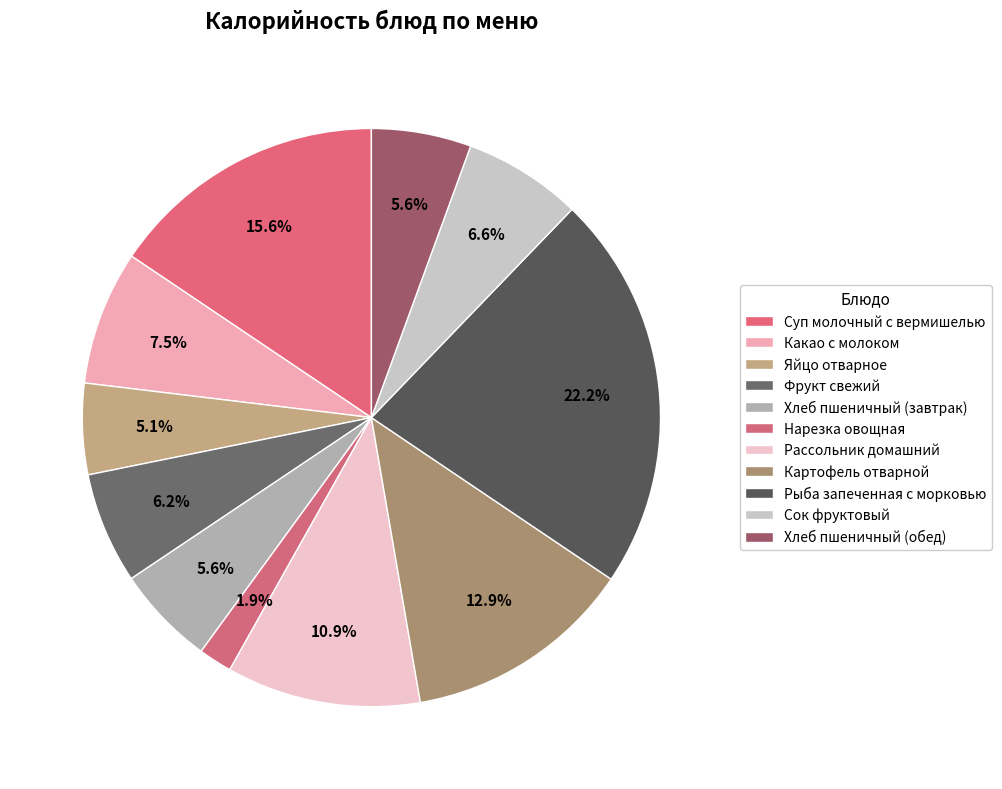

Is it true that Фрукт свежий is 1% of the pie?

False